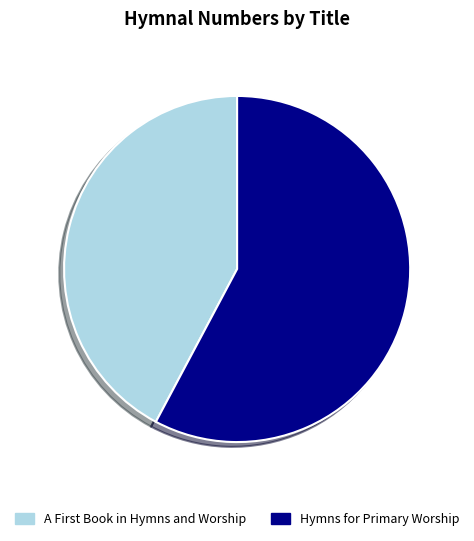

How many segments does this pie chart have?

2